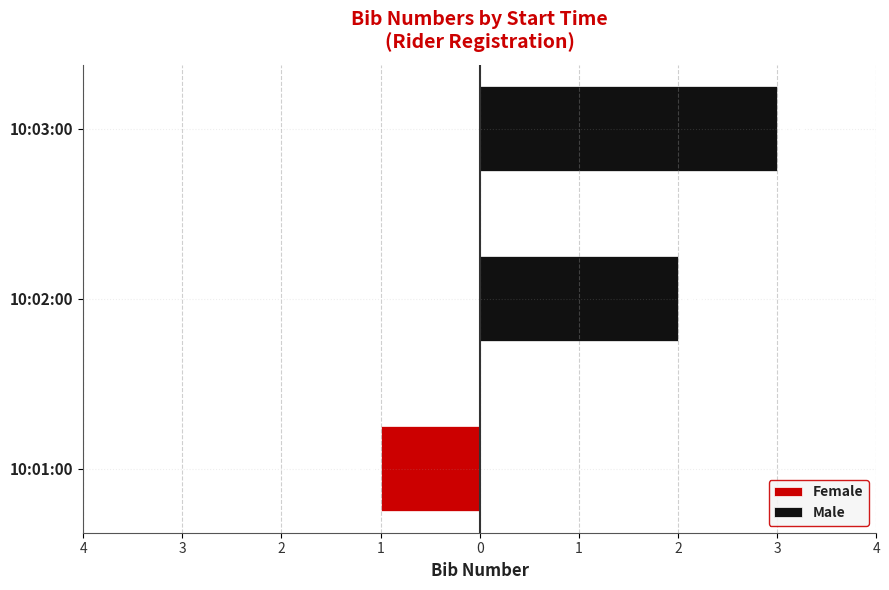

True or false: Male has a value of 0 at 10:01:00.

True